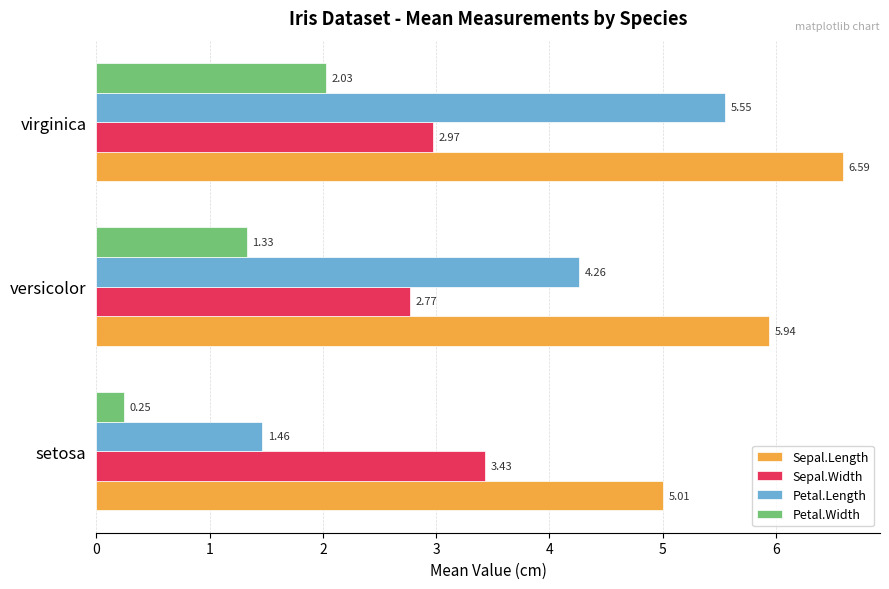

What is the difference between the maximum and minimum values in the Petal.Length series?

4.1